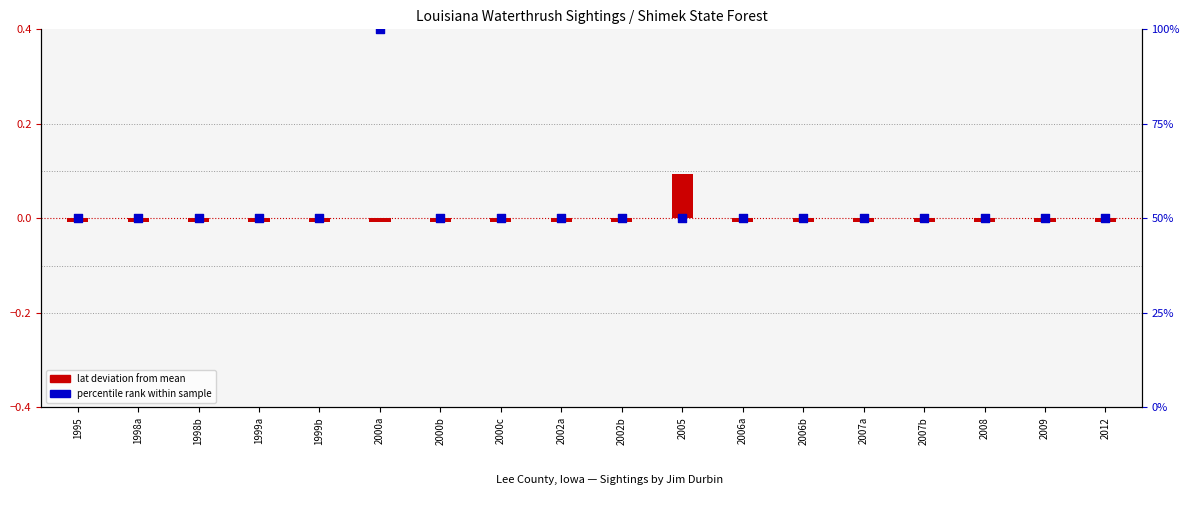

At how many categories does at least one series exceed 25?

18